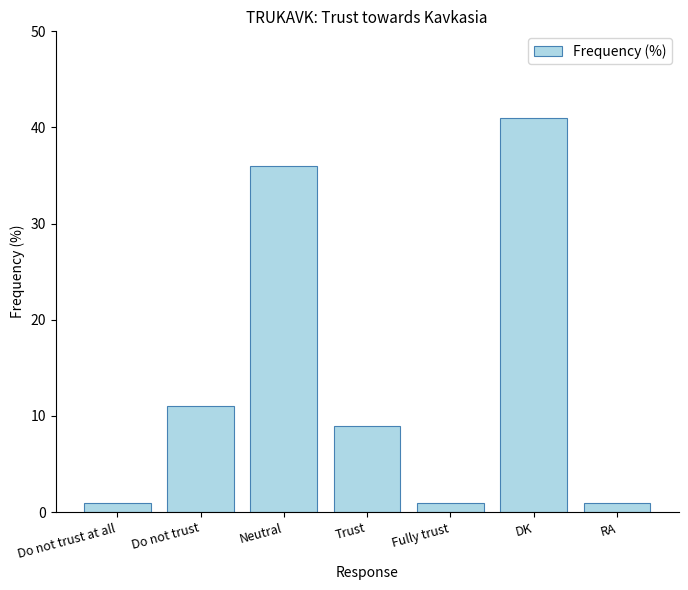

What is the label of the 4th bar from the right?

Trust